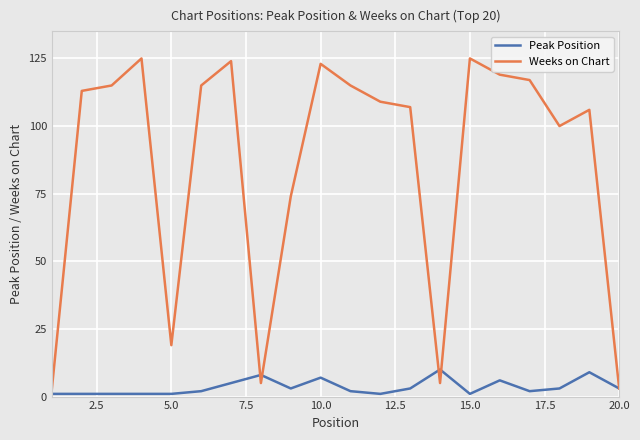

What is the difference between the maximum and minimum values in the Peak Position series?

9